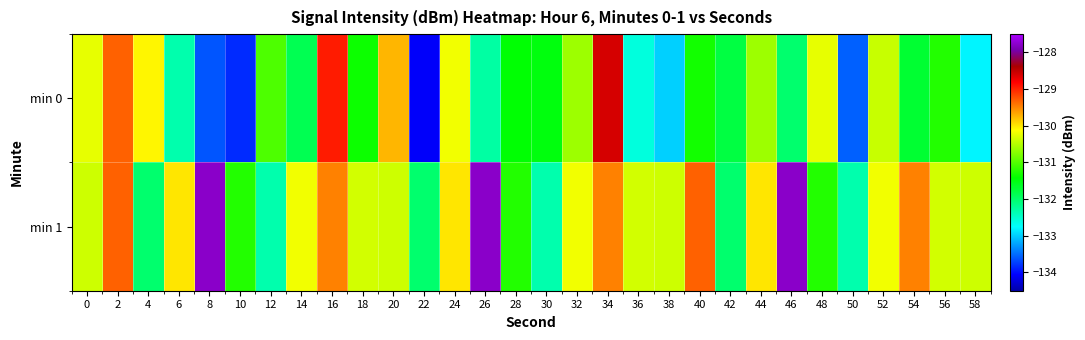

At 4, list the series in order from smallest to largest.

min 1, min 0